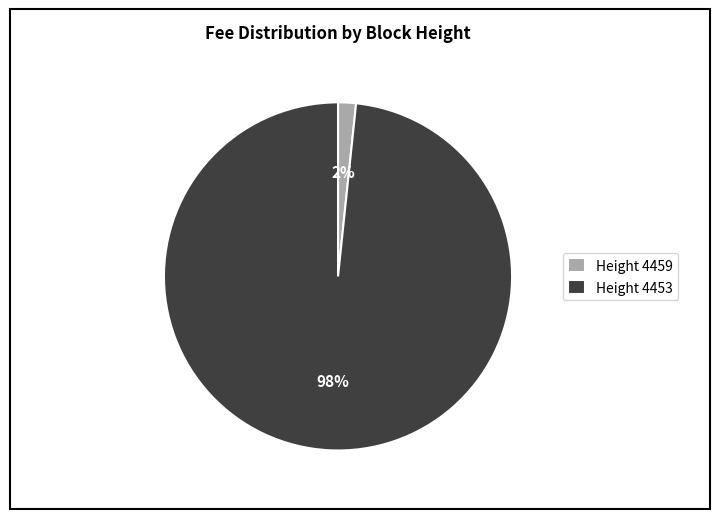

What is the smallest slice in the pie chart?

Height 4459